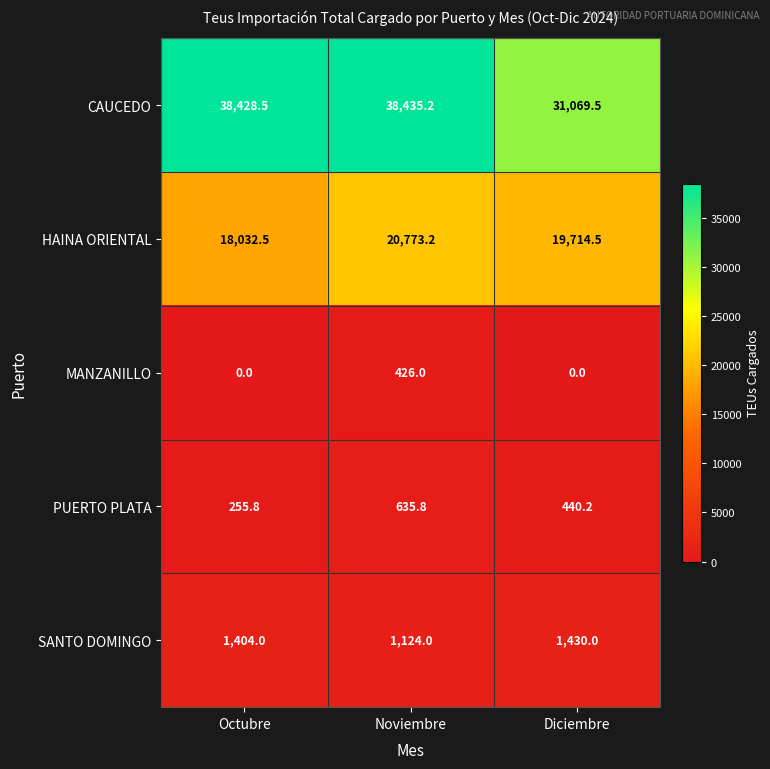

Is it true that PUERTO PLATA equals 635.8 at Noviembre?

True